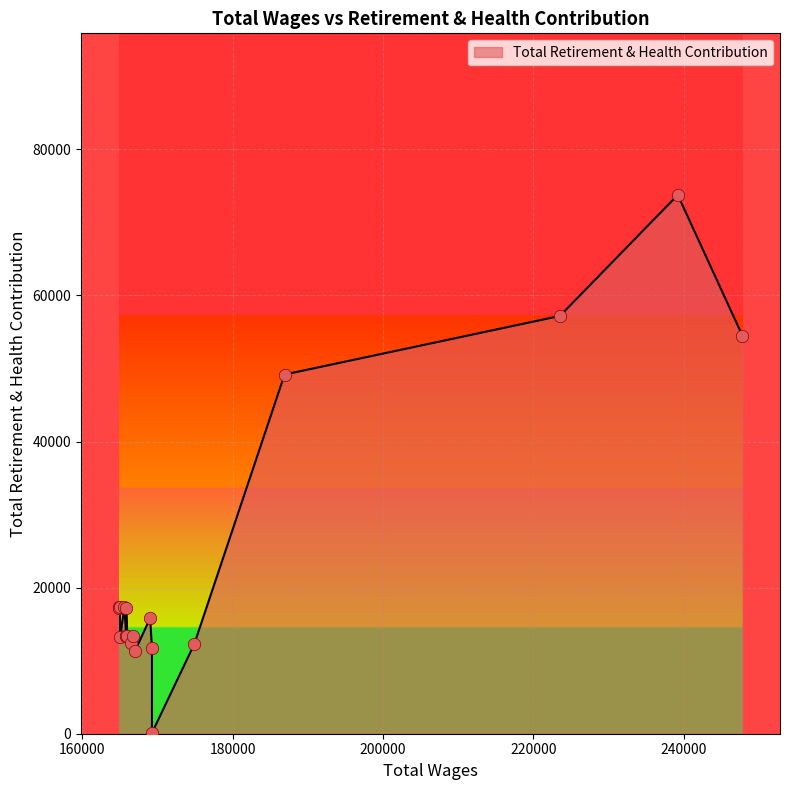

Approximately how many times larger is the value at 7 compared to 16?

1.2